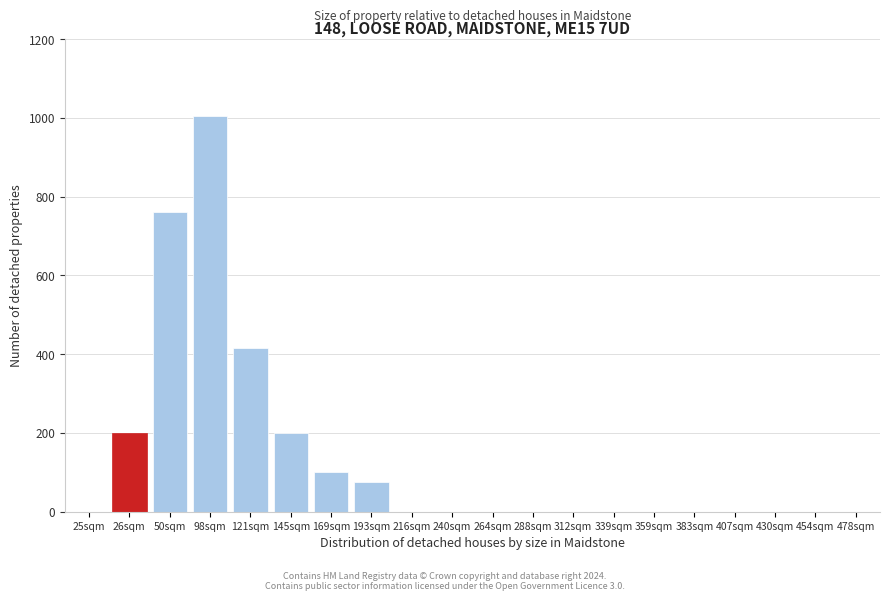

Reading left to right, extract all data points from this chart.

25sqm=0	26sqm=200	50sqm=760	98sqm=1005	121sqm=415	145sqm=200	169sqm=100	193sqm=75	216sqm=0	240sqm=0	264sqm=0	288sqm=0	312sqm=0	339sqm=0	359sqm=0	383sqm=0	407sqm=0	430sqm=0	454sqm=0	478sqm=0